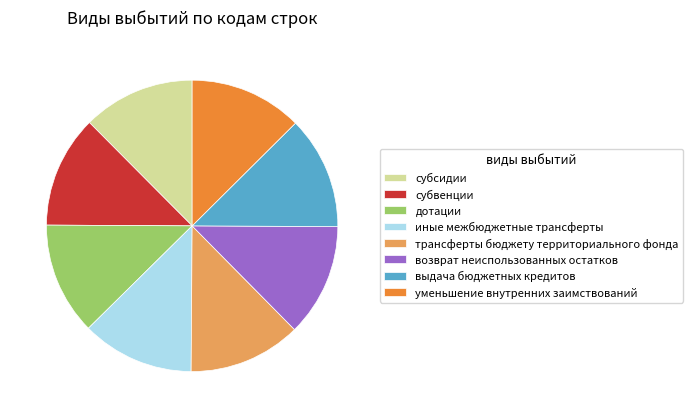

Is трансферты бюджету территориального фонда the majority of the pie?

No